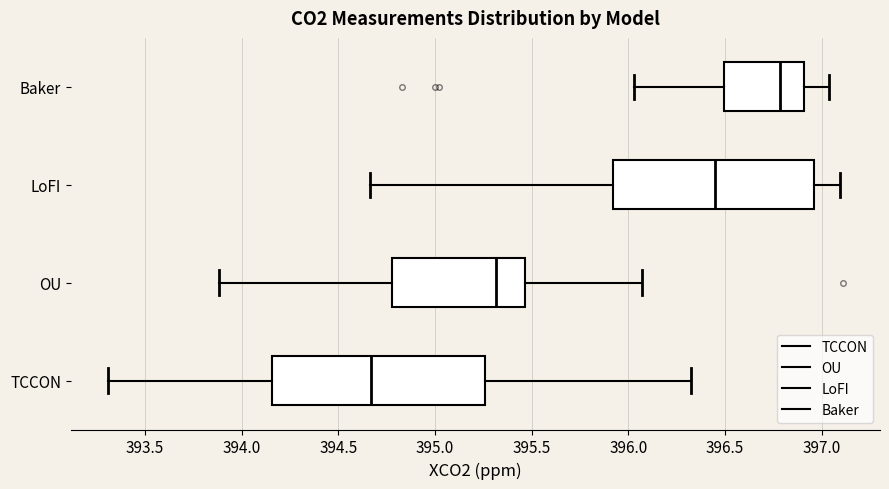

Reading bottom to top, transcribe this box plot: for each box, give where its median line is, the range the box spans, and where its two whiskers end, as read against the x-axis. The values are not printed on the chart, so give them approximately, as read against the axis.

TCCON: median 394.65, box 394.15 to 395.25, whiskers 393.30 to 396.35
OU: median 395.30, box 394.80 to 395.45, whiskers 393.90 to 396.05
LoFI: median 396.45, box 395.90 to 396.95, whiskers 394.65 to 397.10
Baker: median 396.80, box 396.50 to 396.90, whiskers 396.05 to 397.05